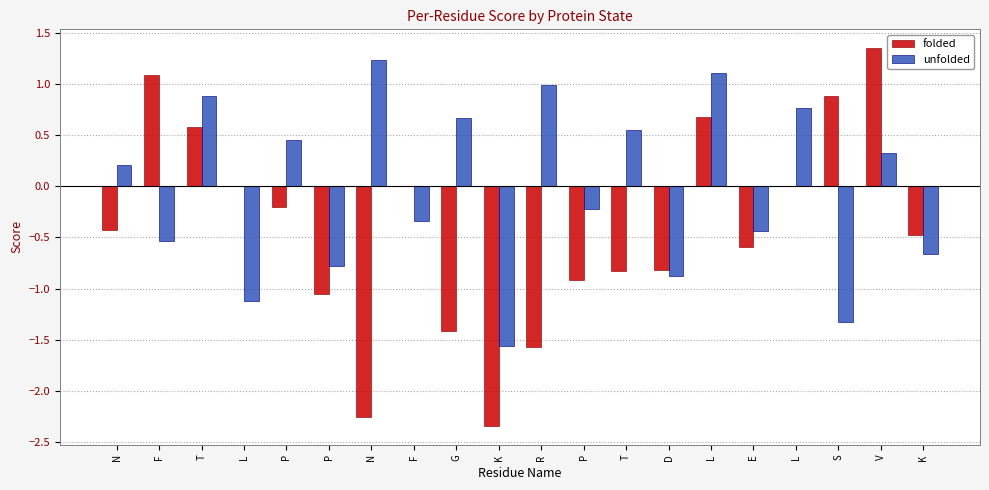

Which series has the largest total across all categories?

unfolded